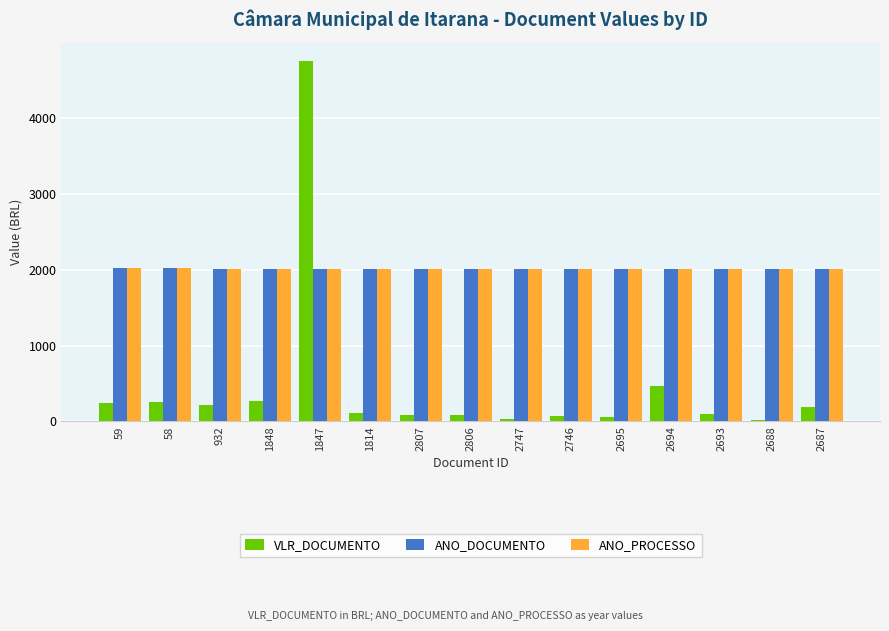

The value of ANO_DOCUMENTO at 2688 is 3094.1. True or false?

False